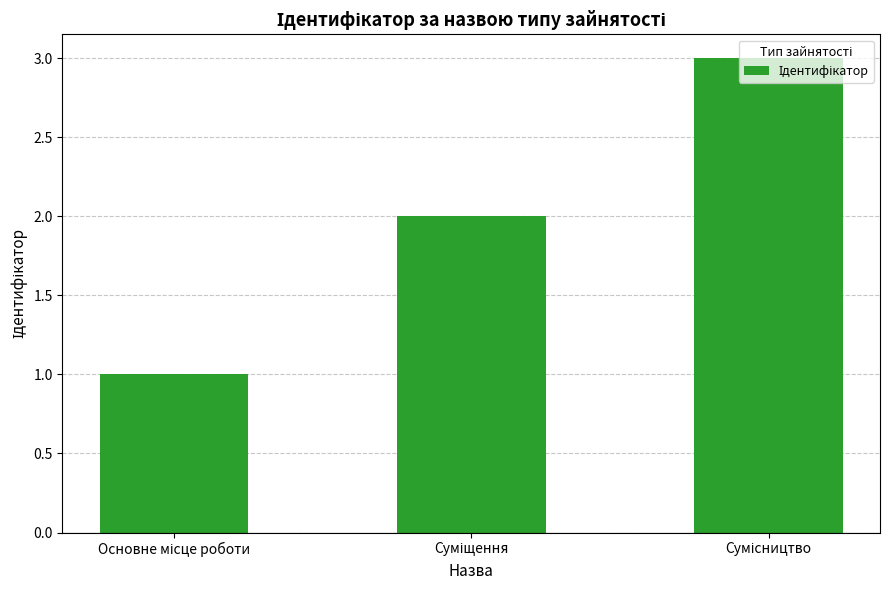

What is the greatest value displayed?

3